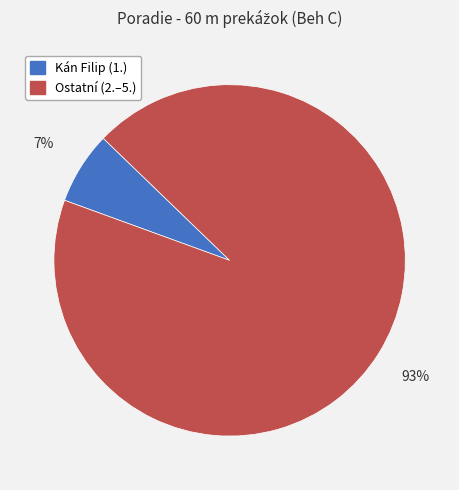

Is there a majority slice in this chart?

Yes